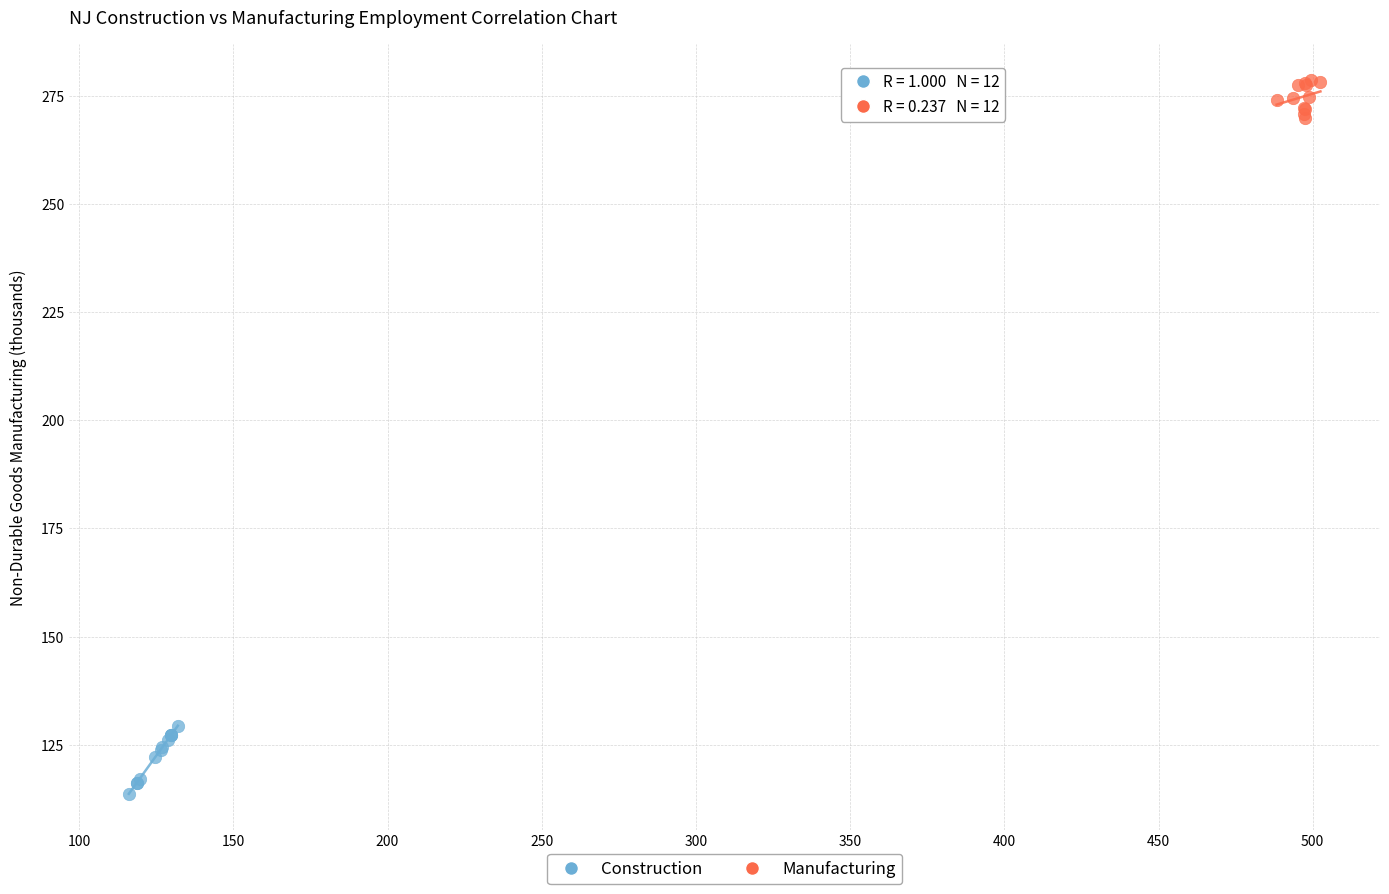

Which series contains the highest Y value?

Manufacturing